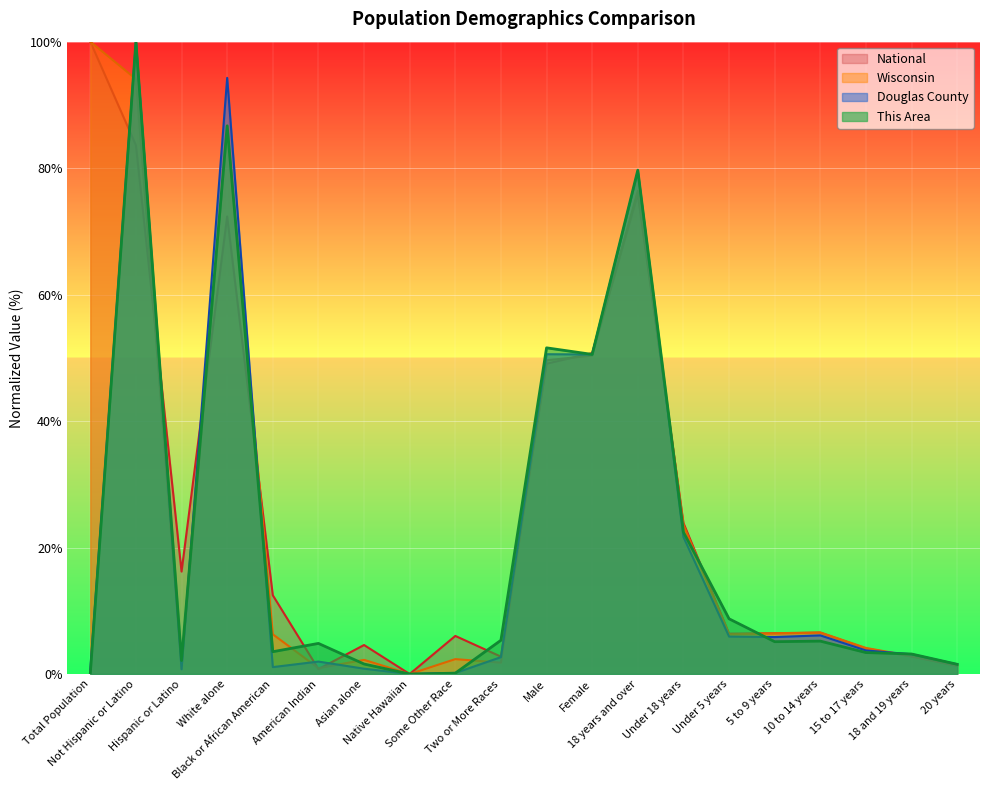

Does the chart display data point markers on the line(s)?

No